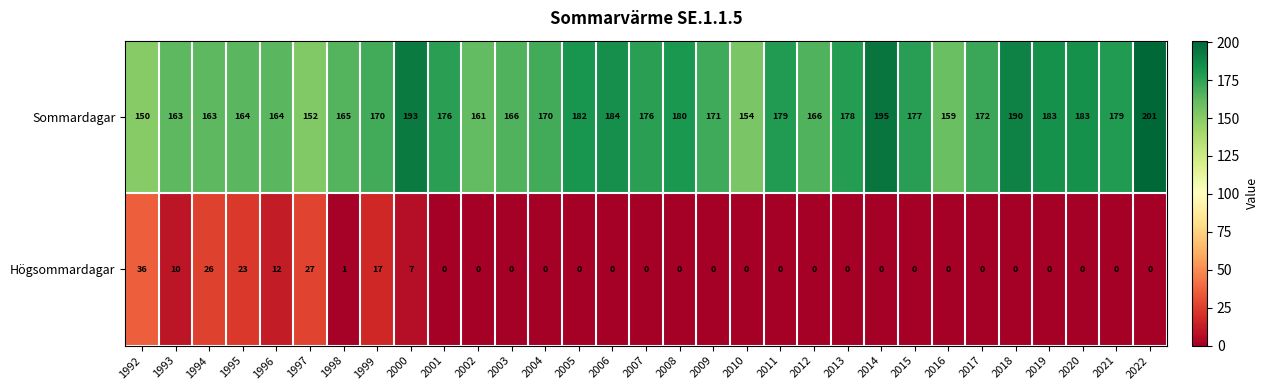

List the series in order of their peak value, highest first.

Sommardagar, Högsommardagar